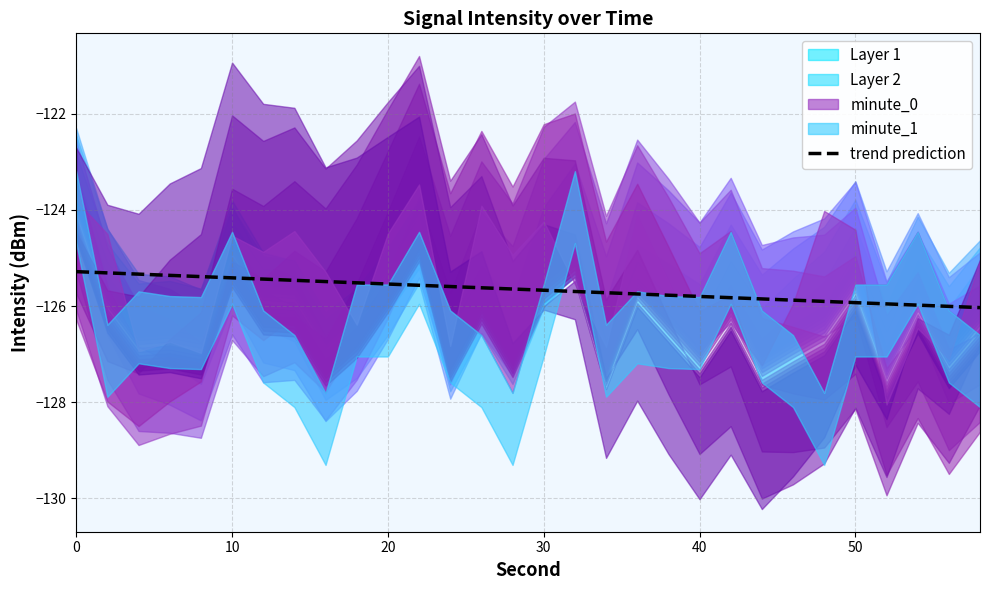

How many lines are shown in the chart?

1